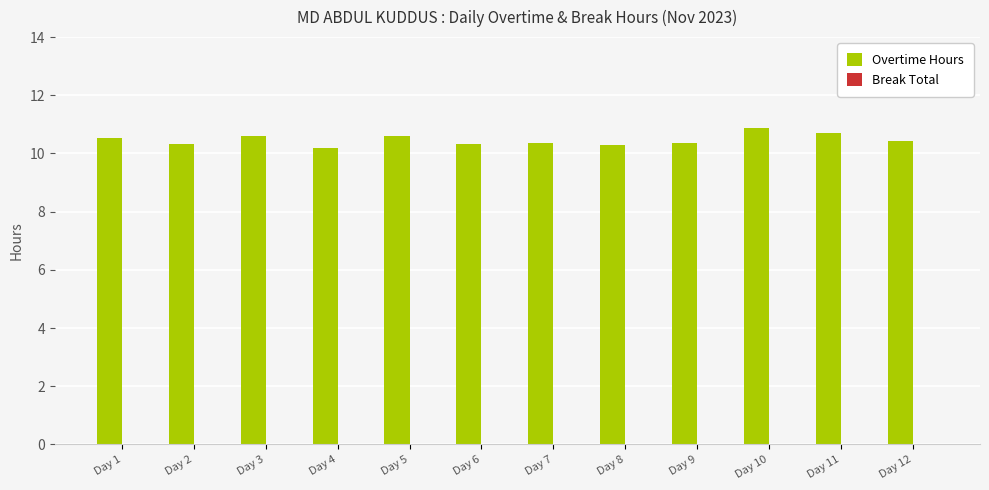

What is the difference between the maximum and minimum values?

0.7